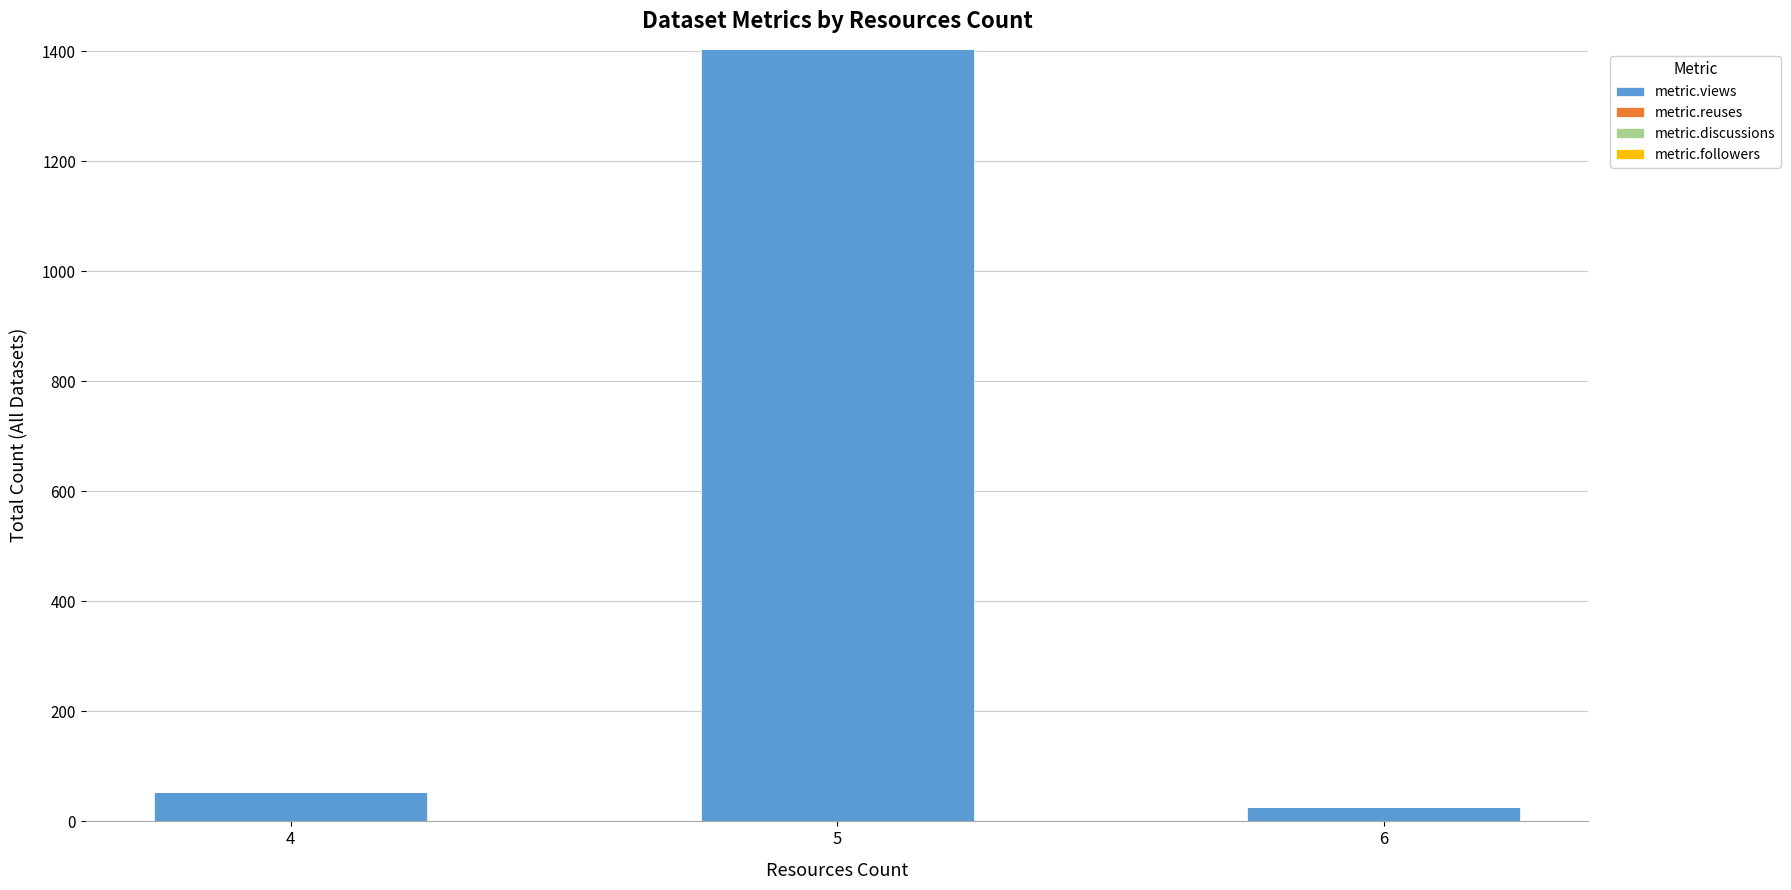

At which category is the sum across all series the highest?

5